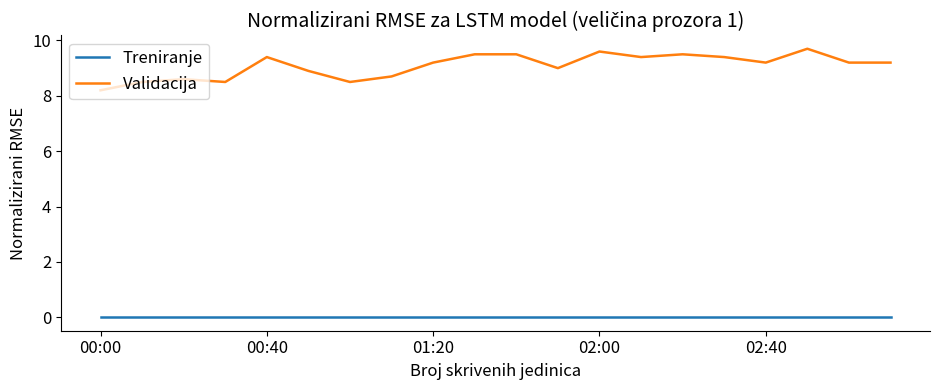

True or false: Validacija and Treniranje cross at least once.

False